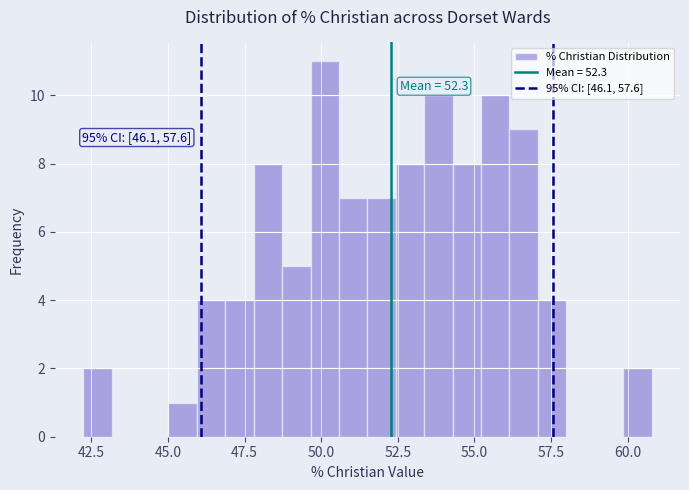

Read against the x-axis, roughly where is the centre of the tallest bar?

50.0